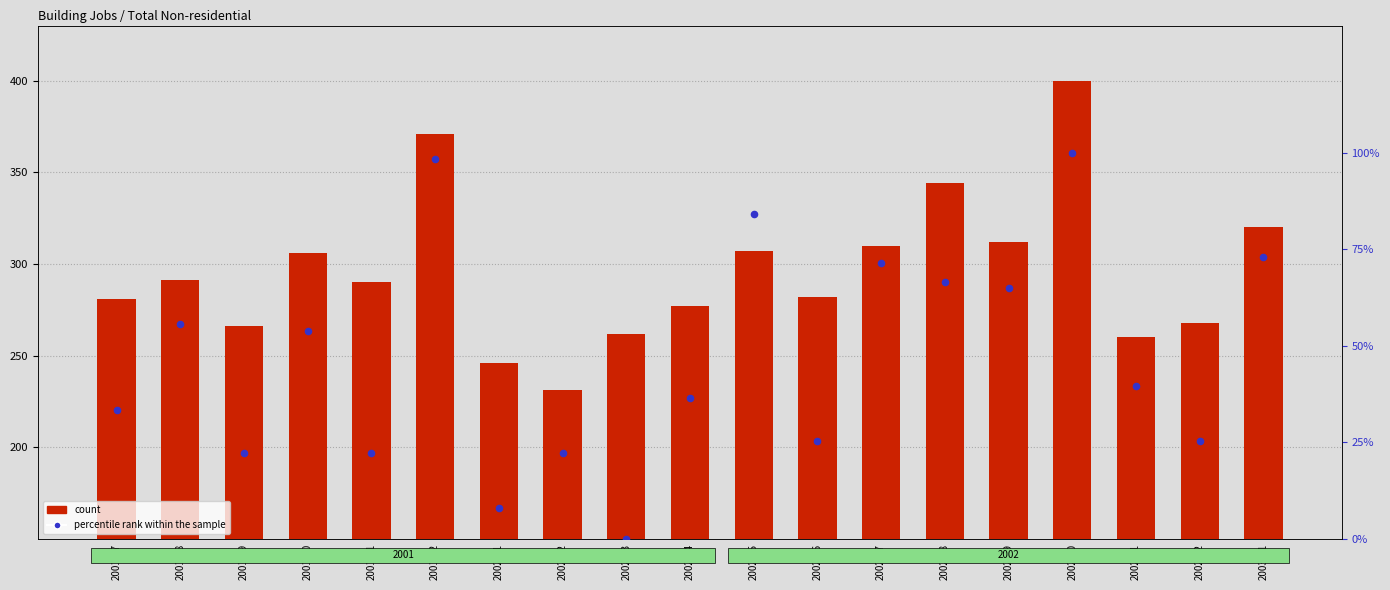

Which series reaches the minimum Y coordinate?

percentile rank within the sample